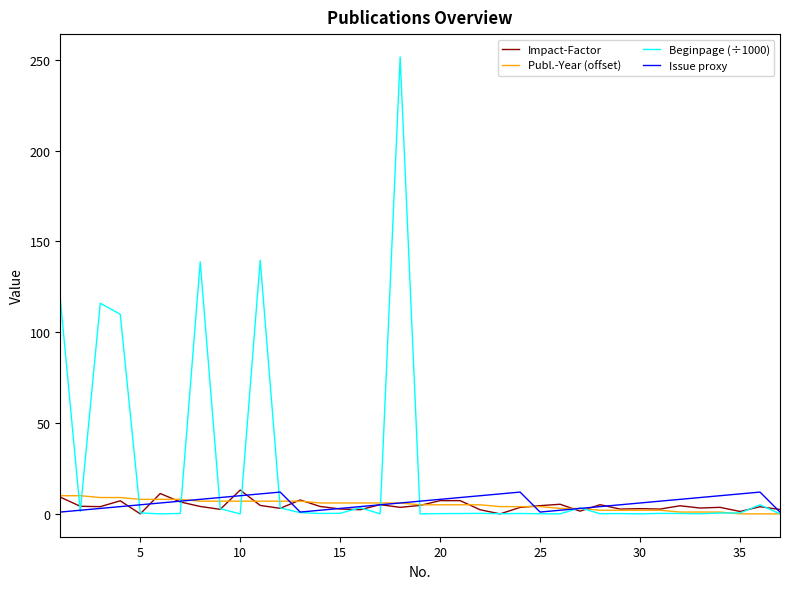

What is the average value of the Impact-Factor series?

4.4